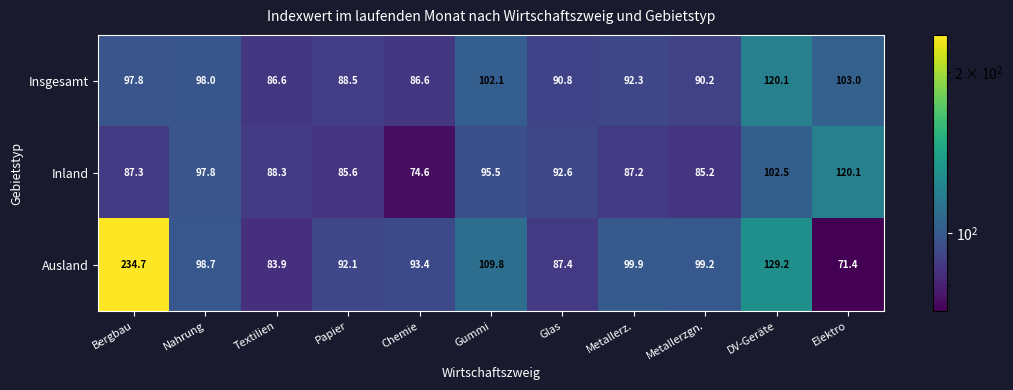

What is the sum of all Ausland values?

1199.7